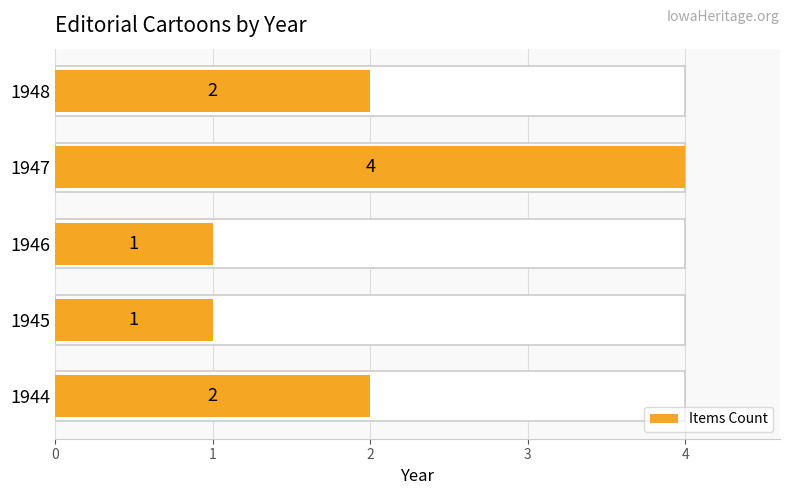

Reading left to right, what are all the values shown in this chart?

2	1	1	4	2